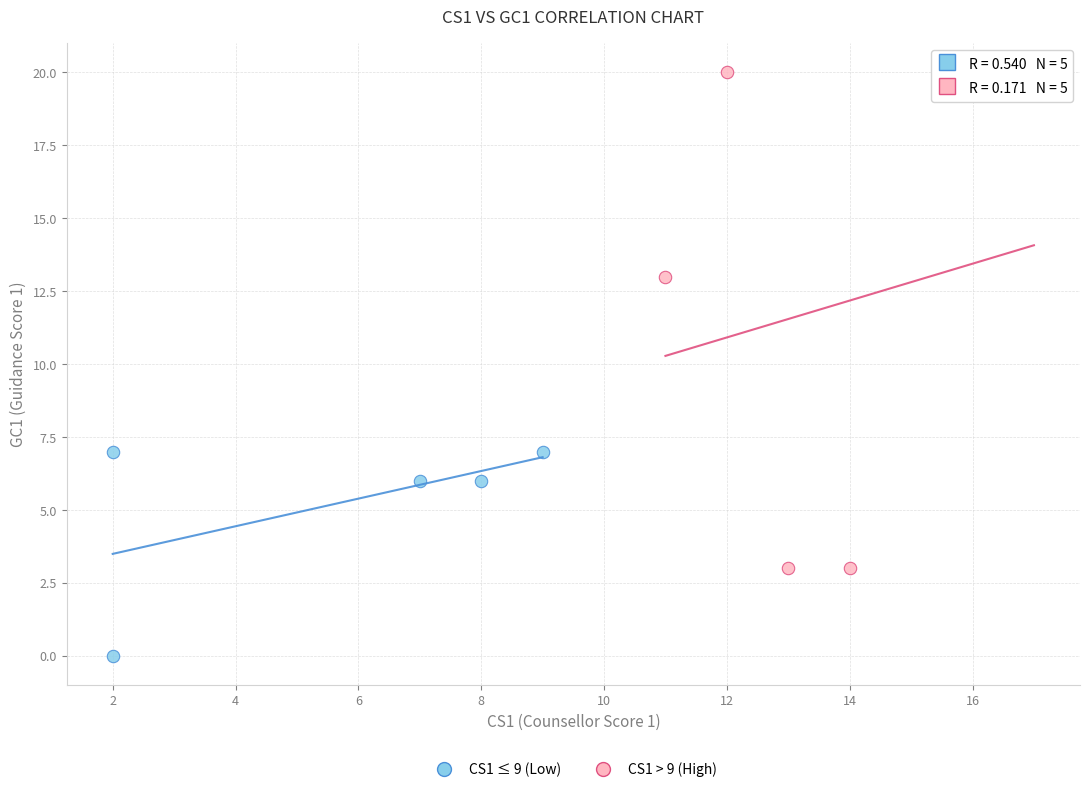

Which series has the largest Y range (max minus min)?

CS1 > 9 (High)